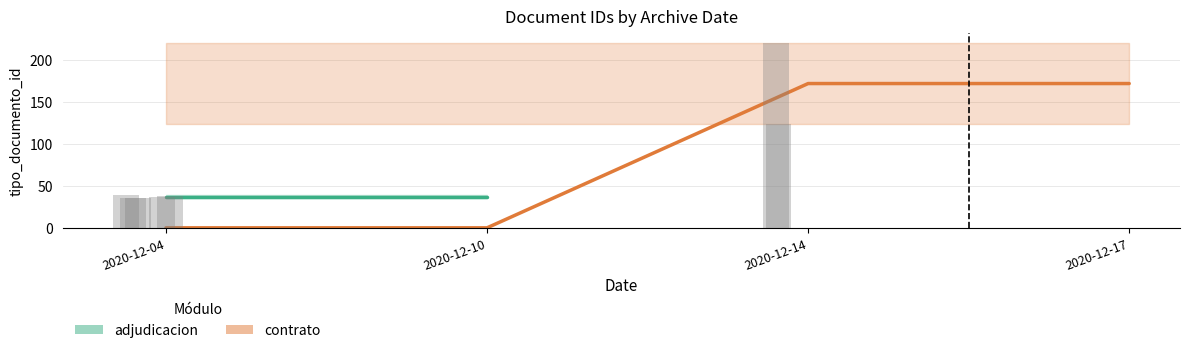

Which has a higher value, 2020-12-14 or 2020-12-04?

2020-12-04